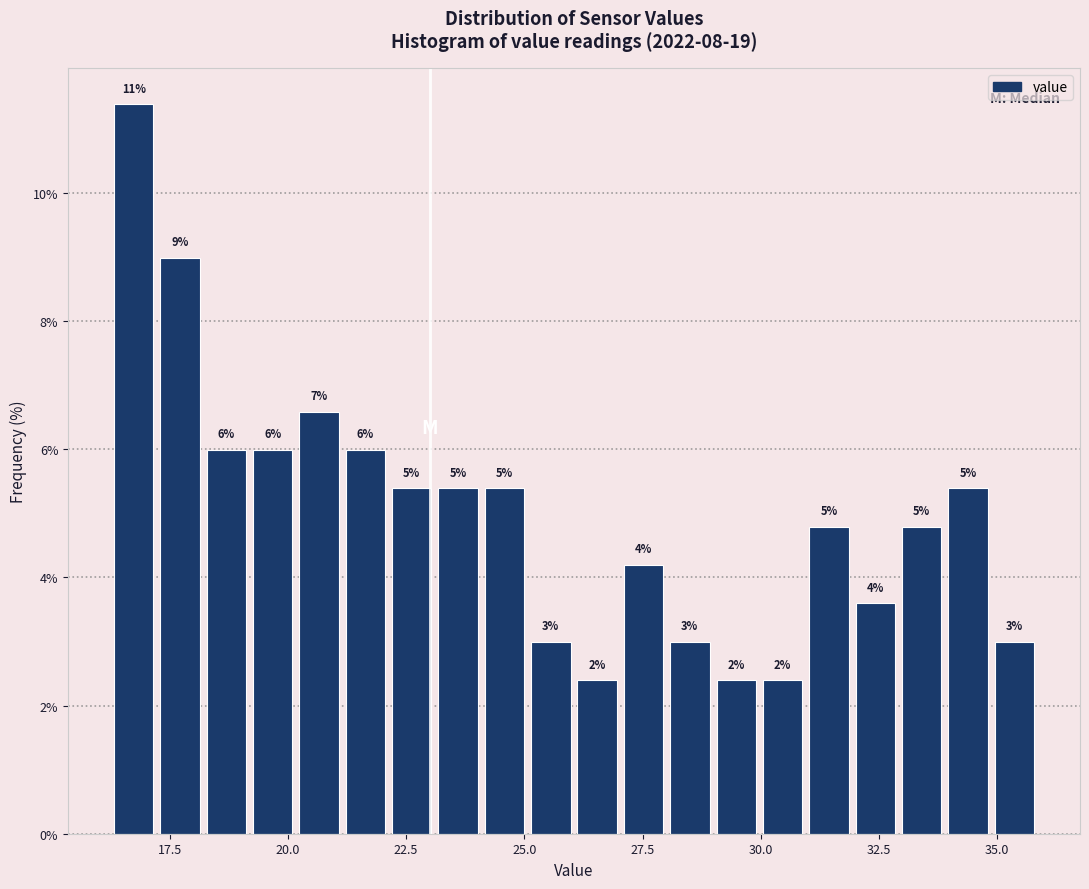

Read against the x-axis, roughly where is the centre of the tallest bar?

16.5